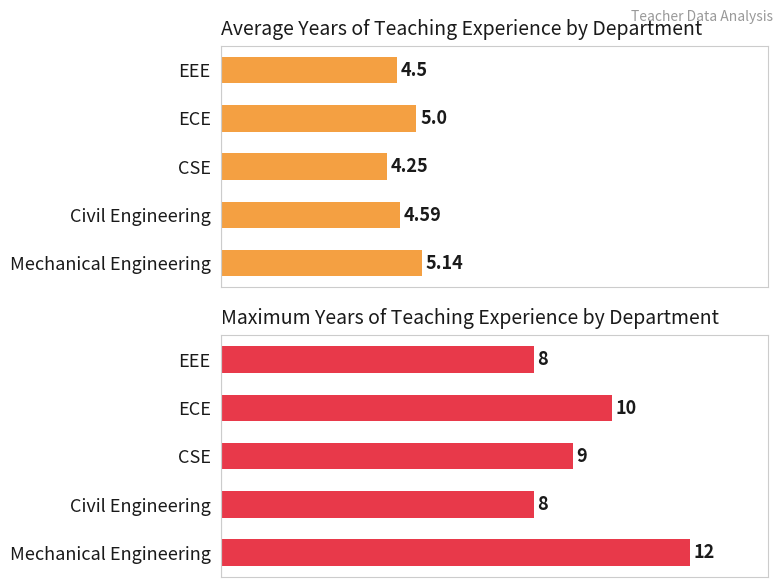

Reading left to right, what are all the values shown in this chart?

Avg Years Experience: 5.1	4.6	4.2	5.0	4.5
Max Years Experience: 12.0	8.0	9.0	10.0	8.0